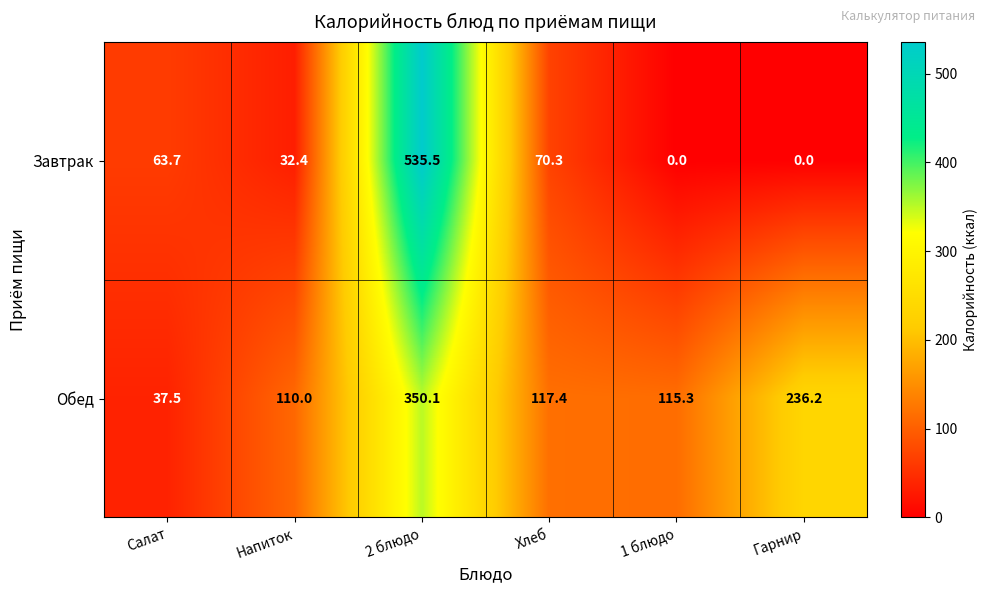

Which series has the largest range (max minus min)?

Завтрак